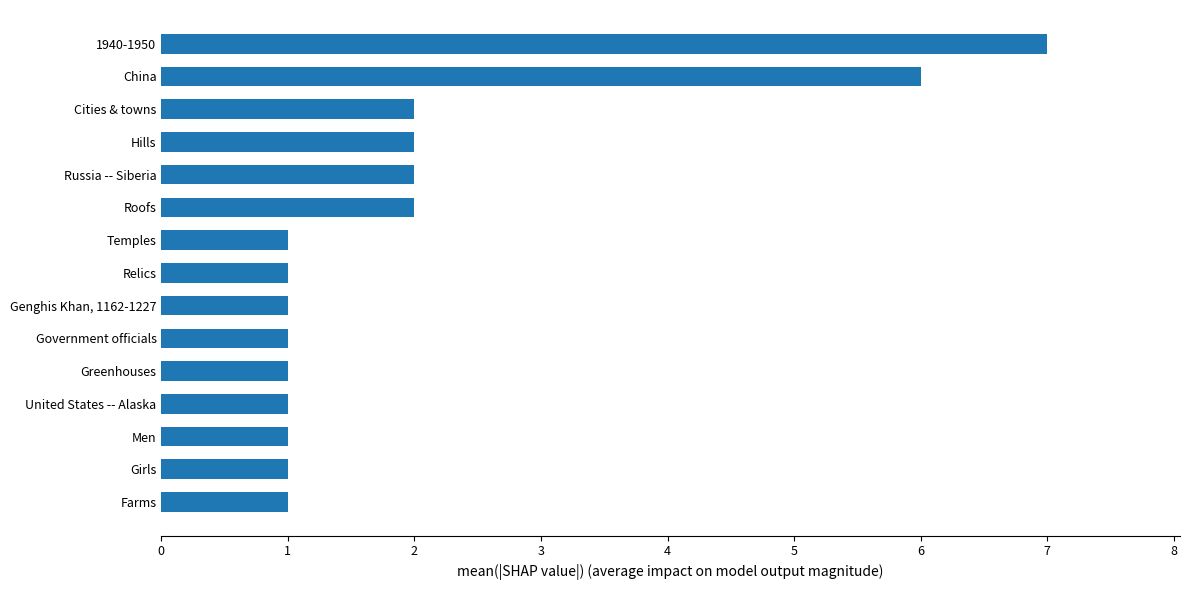

What is the greatest value displayed?

7